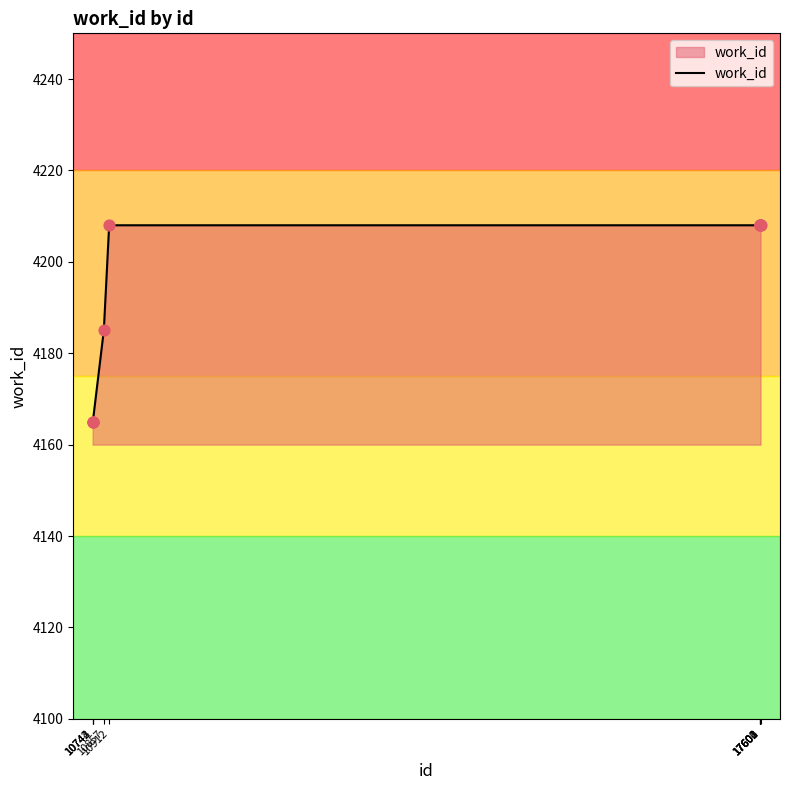

Approximately how many times larger is the value at 17602 compared to 10742?

1.0